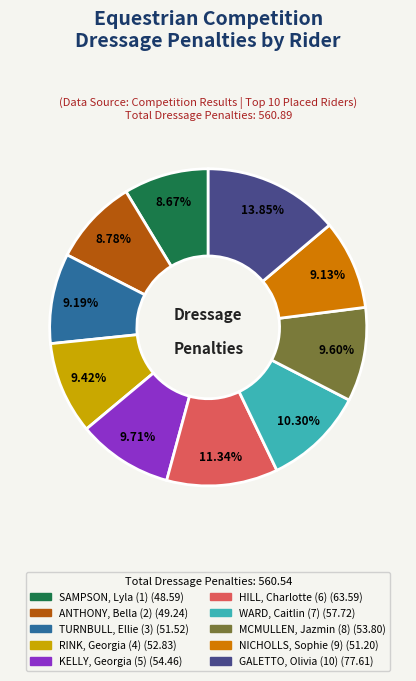

Combined, do ANTHONY, Bella (2) and RINK, Georgia (4) account for over 50%?

No